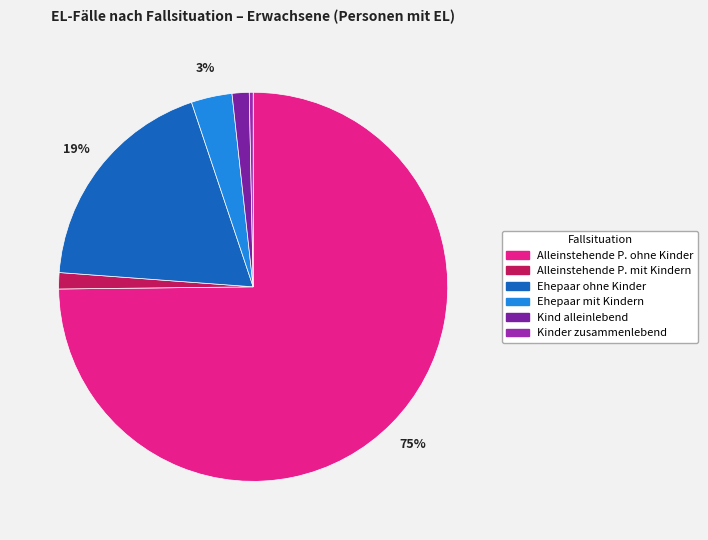

How many segments does this pie chart have?

6